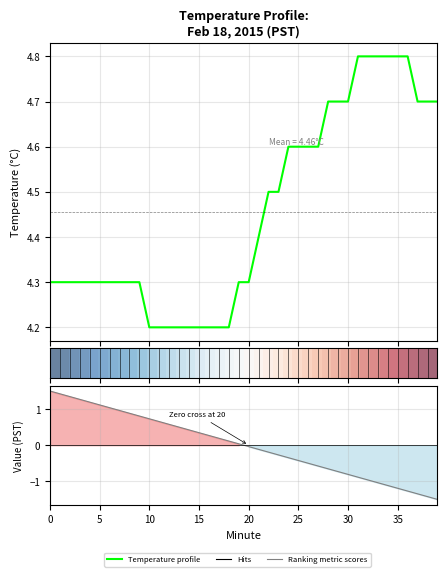

True or false: Temperature profile has a value of 2.2 at 20.

False